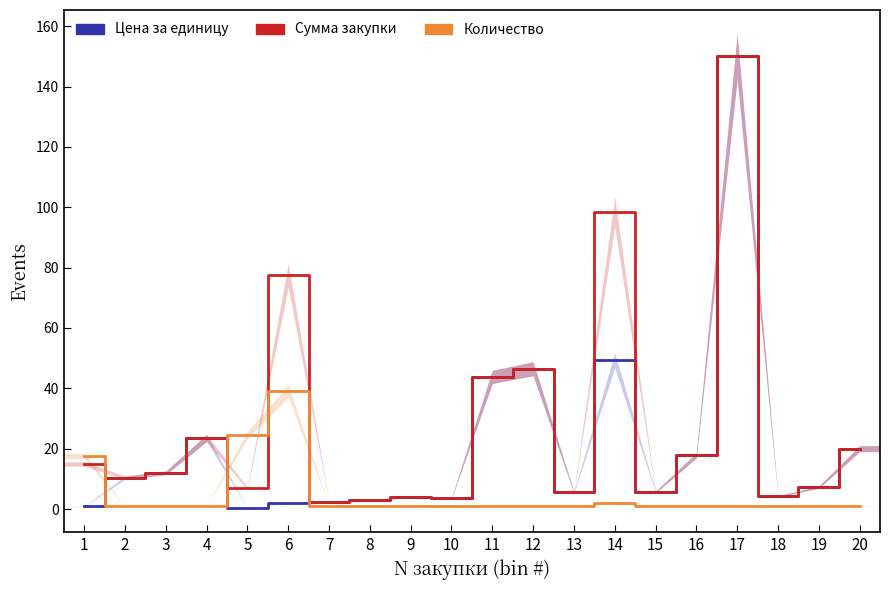

True or false: Количество has more than 1 points higher than both neighbors.

True